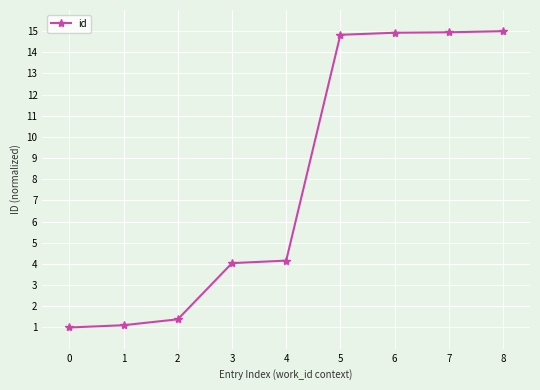

The value at 7 is 14.9. True or false?

True